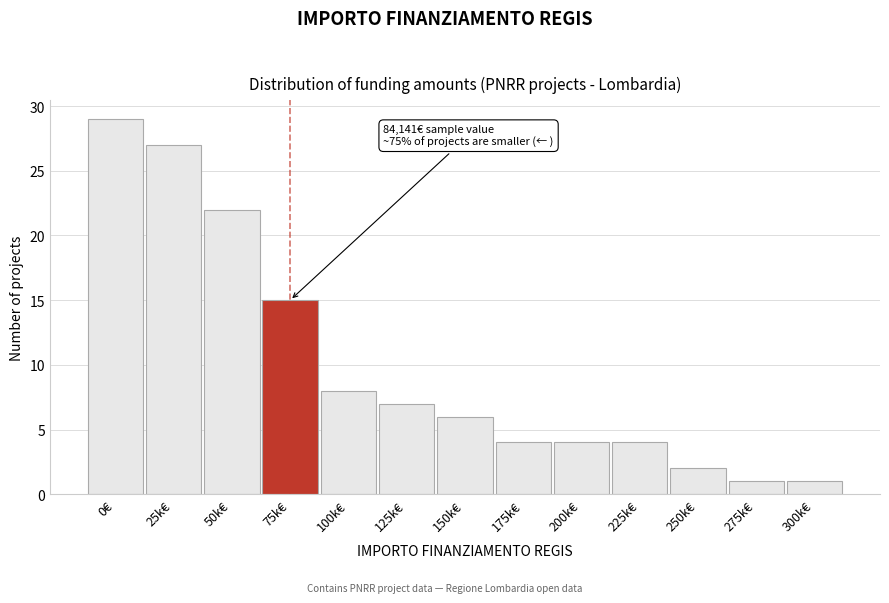

Reading left to right, list all the values displayed in this chart.

0€=29	25k€=27	50k€=22	75k€=15	100k€=8	125k€=7	150k€=6	175k€=4	200k€=4	225k€=4	250k€=2	275k€=1	300k€=1